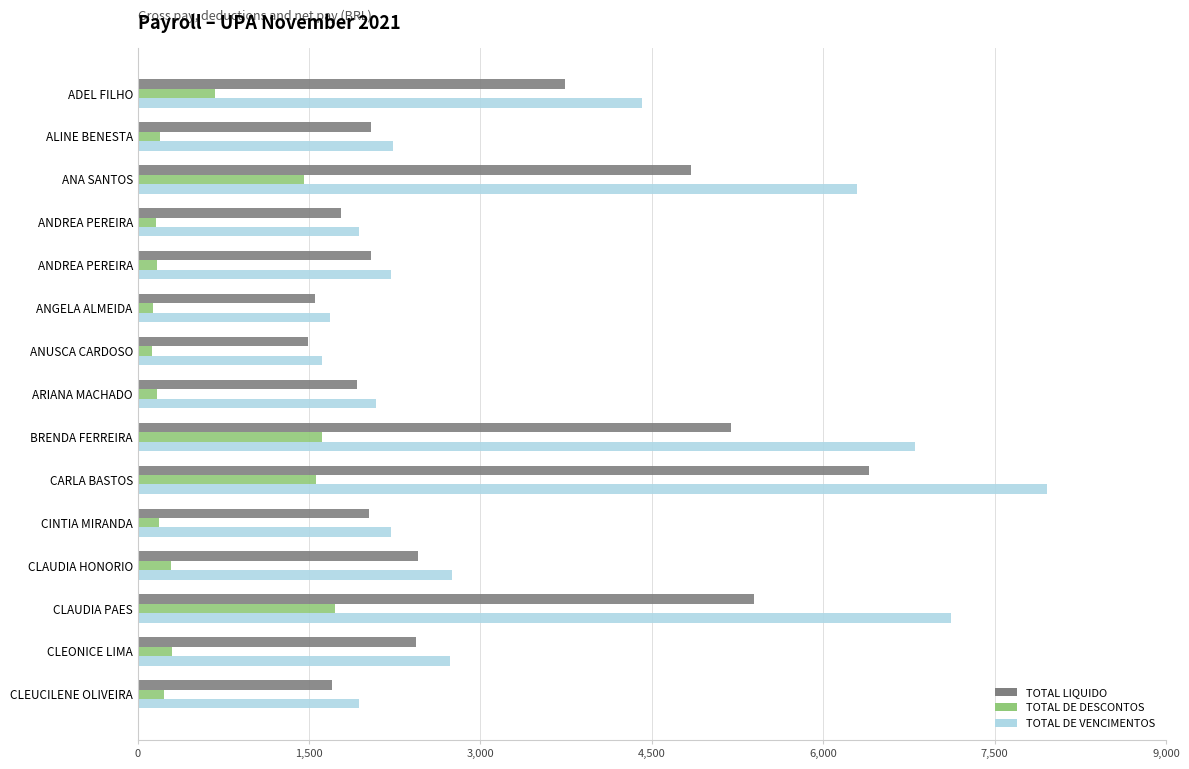

Which series has the largest total across all categories?

TOTAL DE VENCIMENTOS